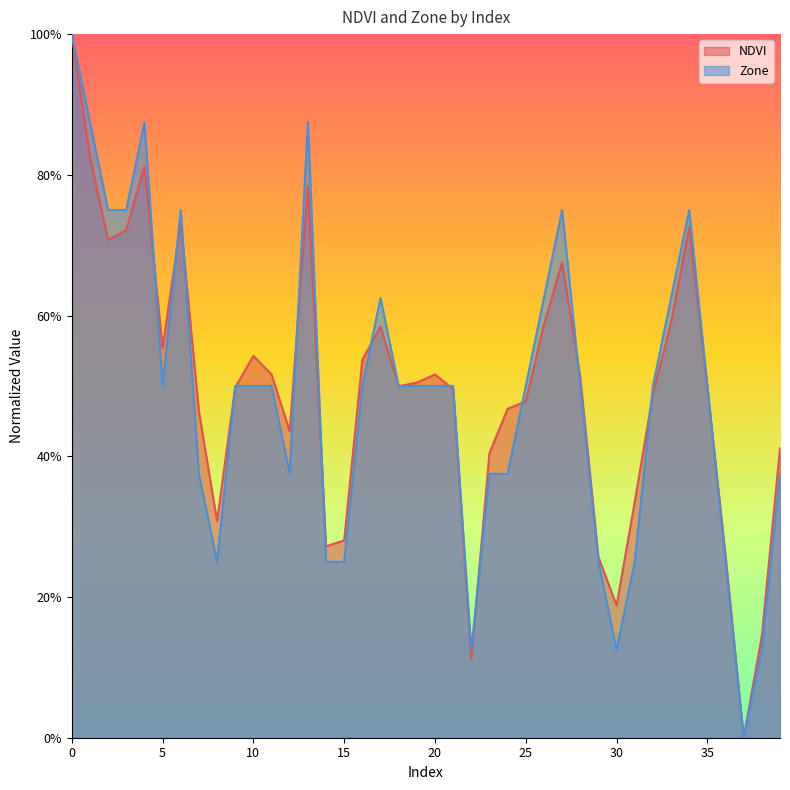

At how many categories does at least one series exceed 0?

39